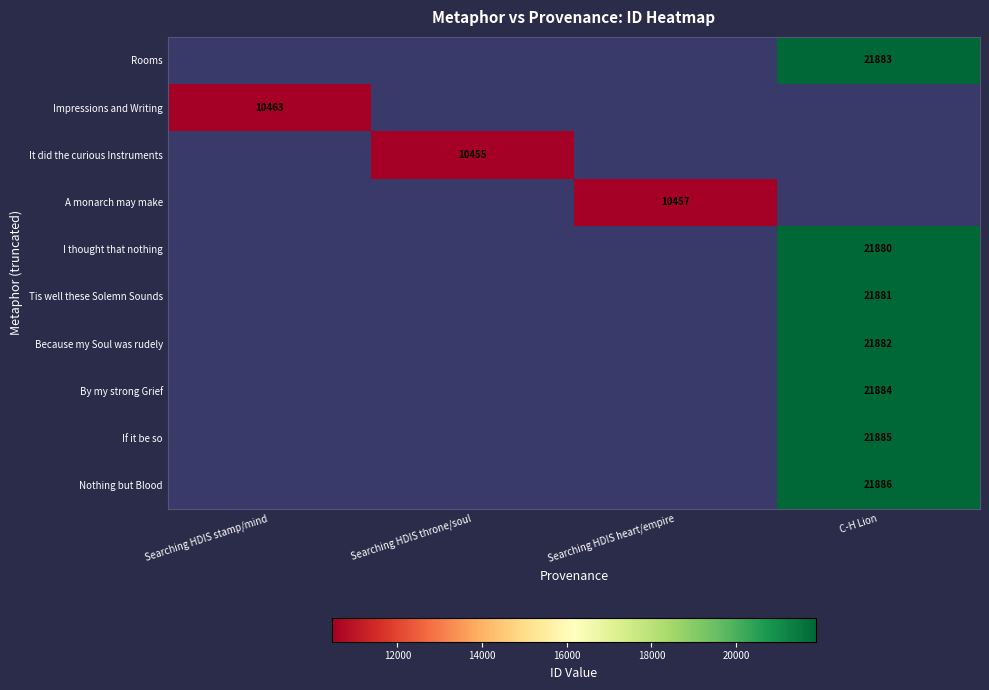

Is it true that If it be so equals 34155 at C-H Lion?

False